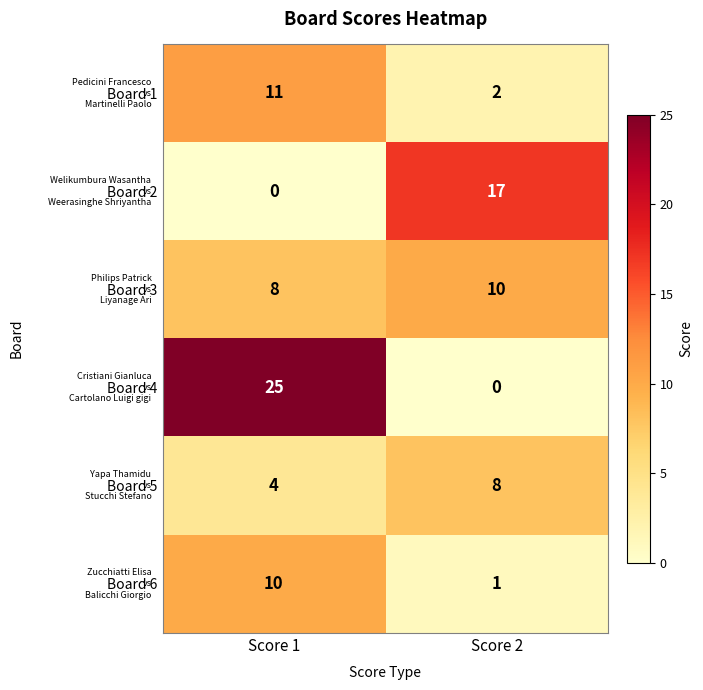

What is the sum of the Board 6 values at Score 2 and Score 1?

11